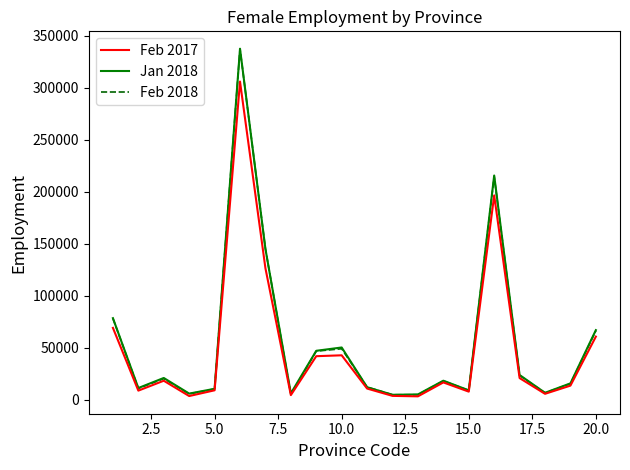

What is the maximum value shown in the chart?

337402